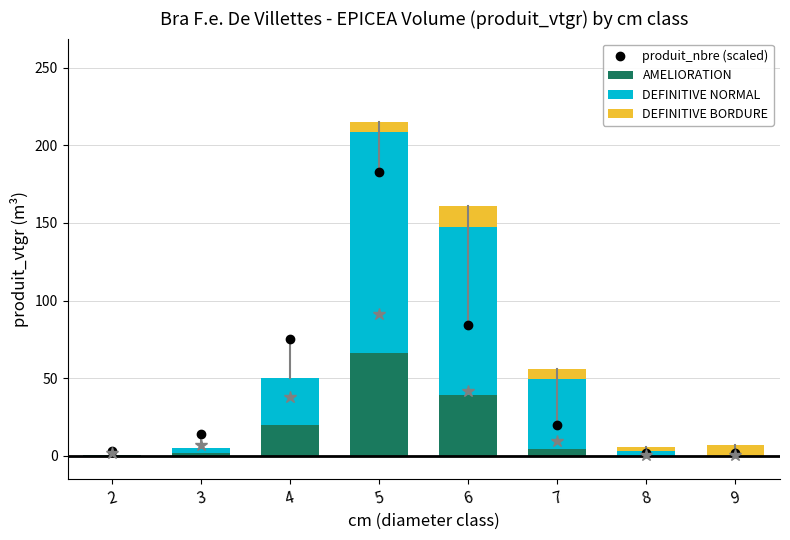

True or false: produit_nbre (scaled) has a value of 14.1 at 3.

True